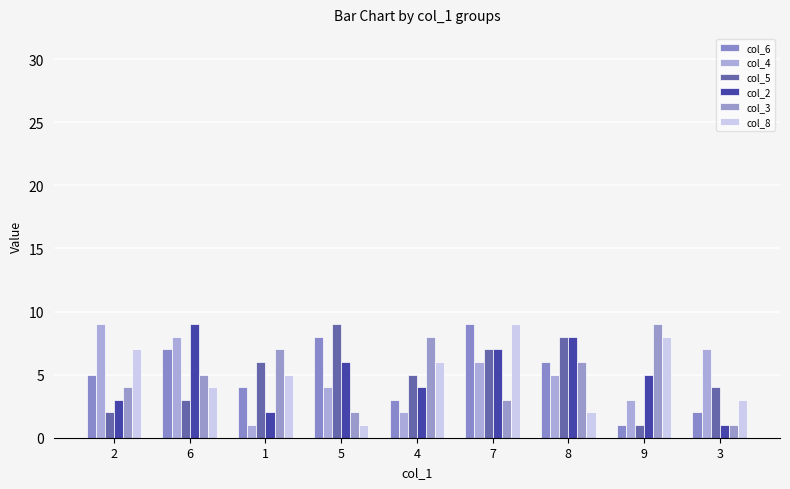

The value of col_3 at 3 is 1. True or false?

True